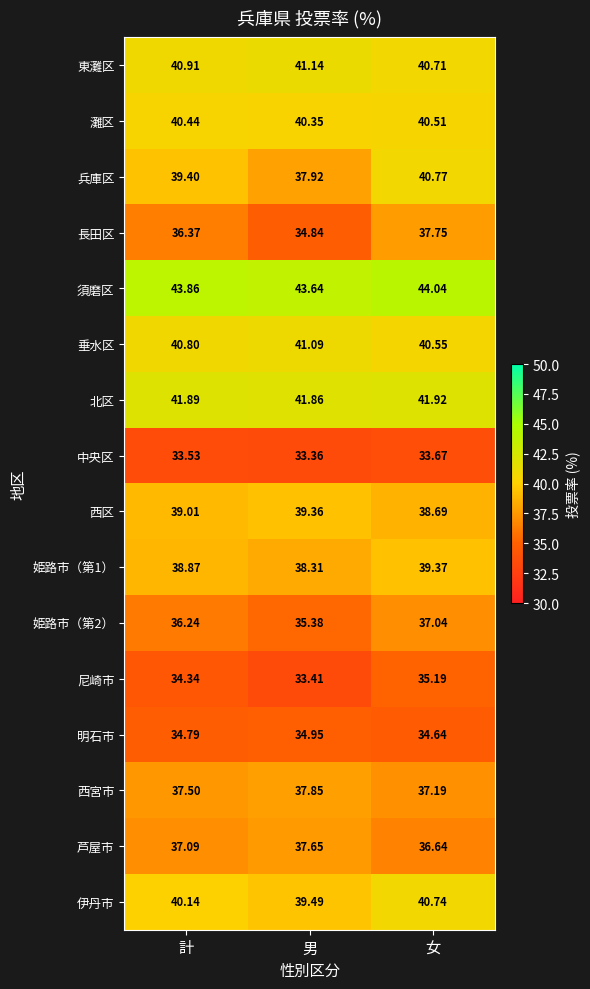

Where is 姫路市（第1） nearest to the value 38?

男